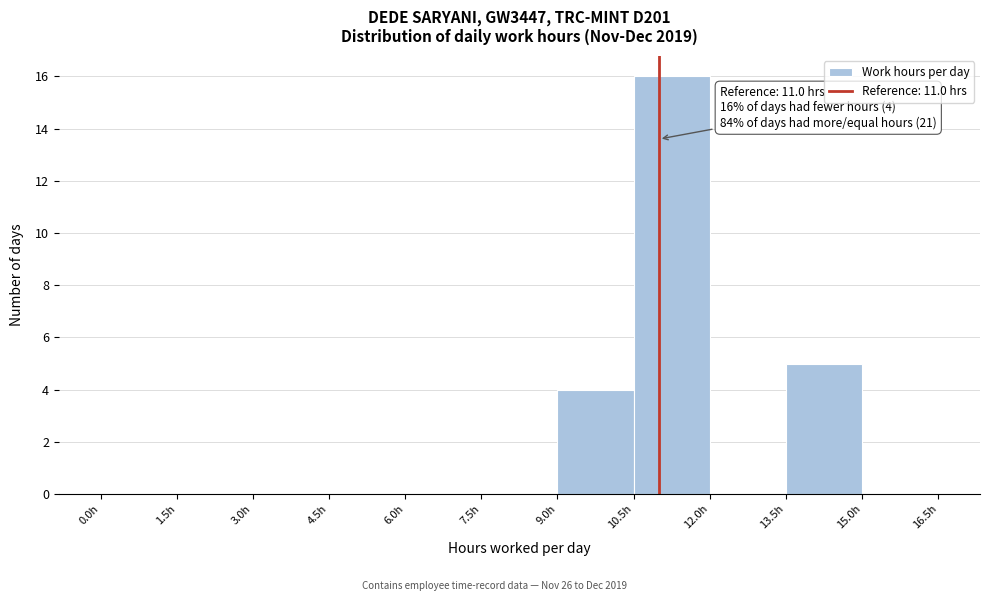

Which range on the x-axis has the tallest bar?

10.5 to 12.0